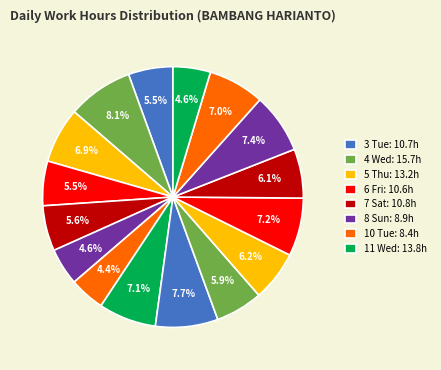

Count the number of slices in the pie.

16